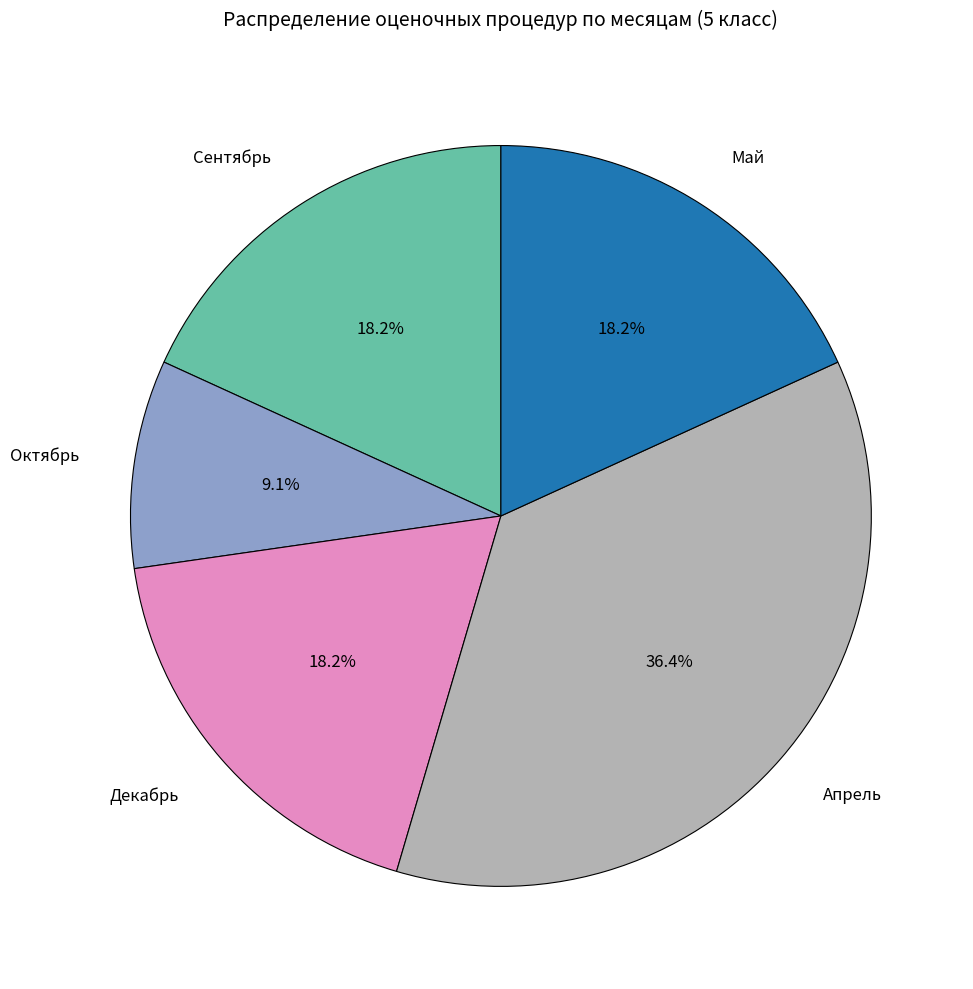

To the nearest percent, what percentage of the pie is Октябрь?

9%